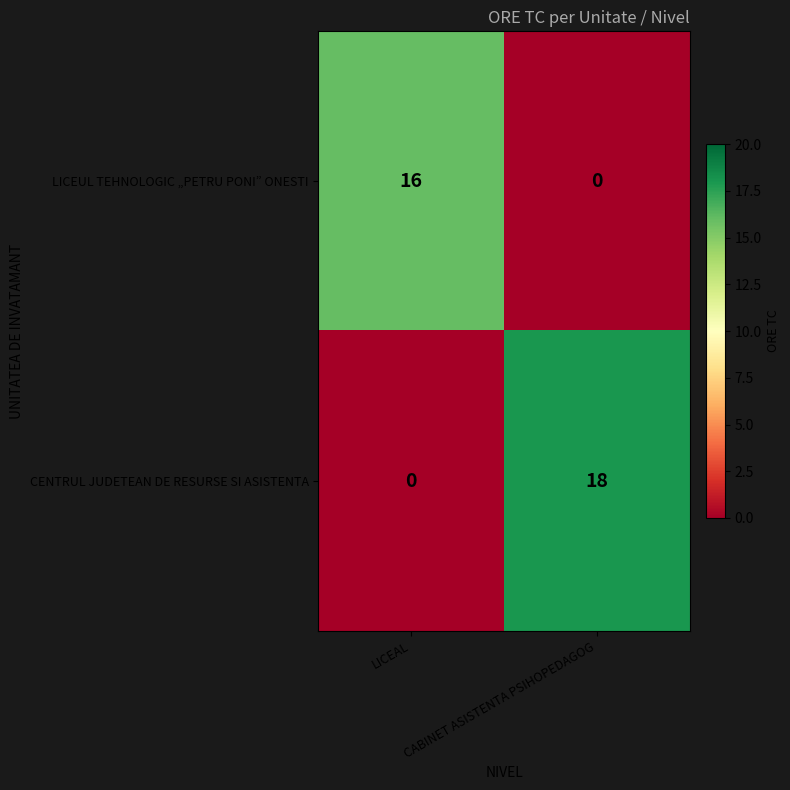

What is the maximum value shown in the chart?

18